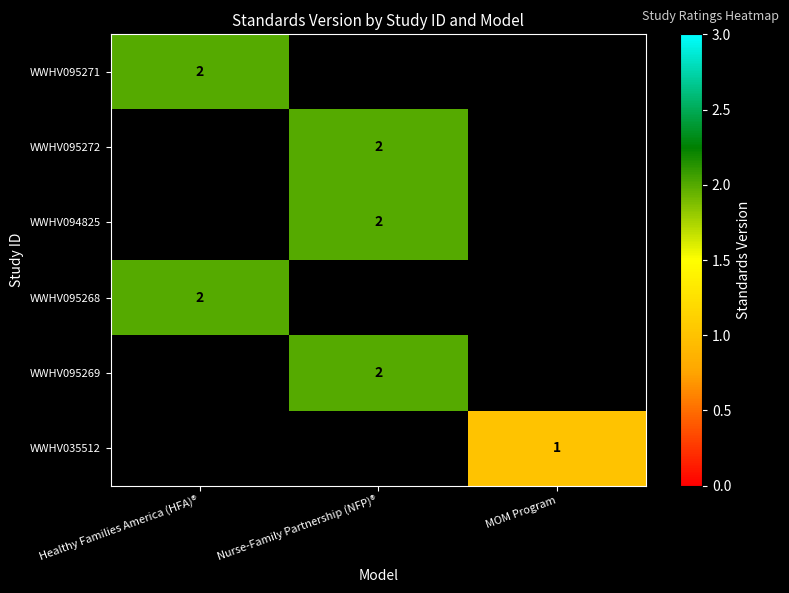

The value of WWHV095269 at Nurse-Family Partnership (NFP)® is 1. True or false?

False